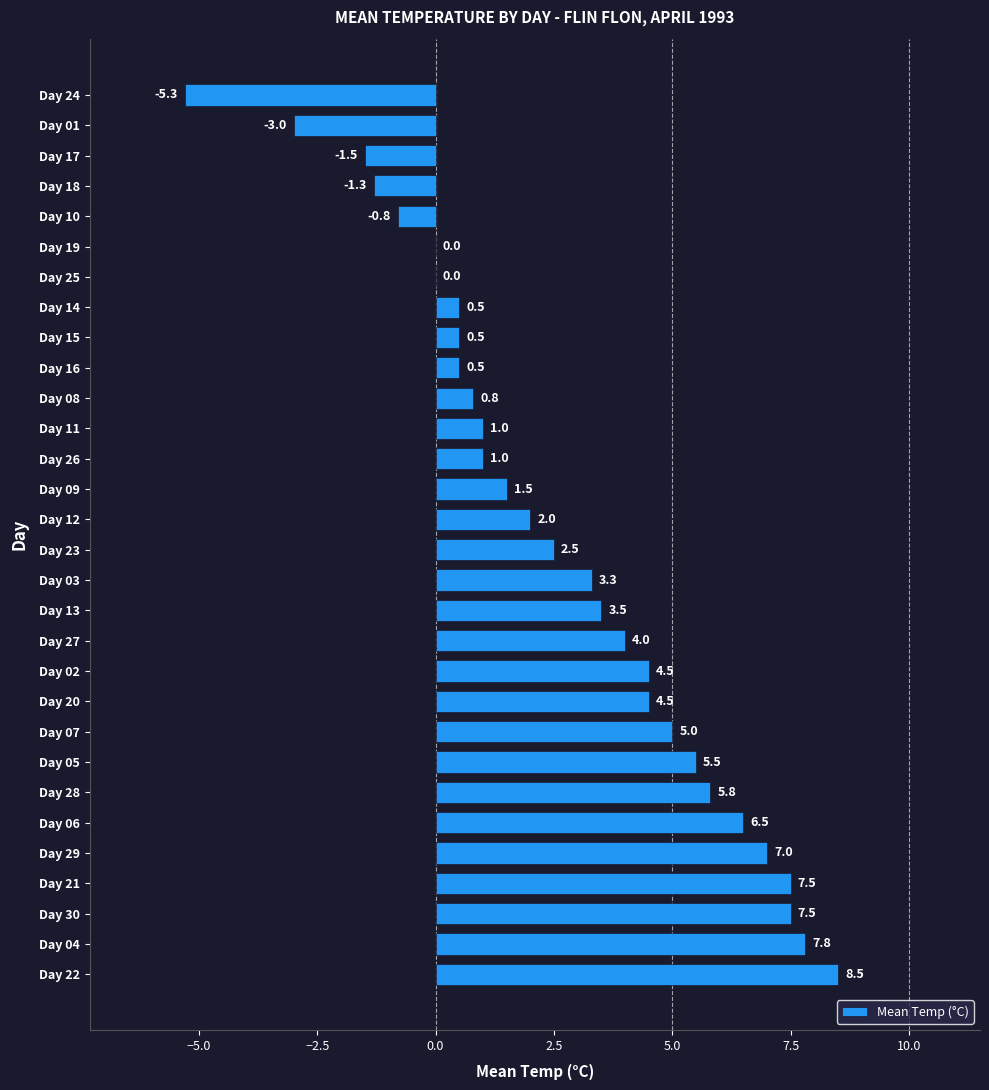

What value does the data have at Day 20?

4.5